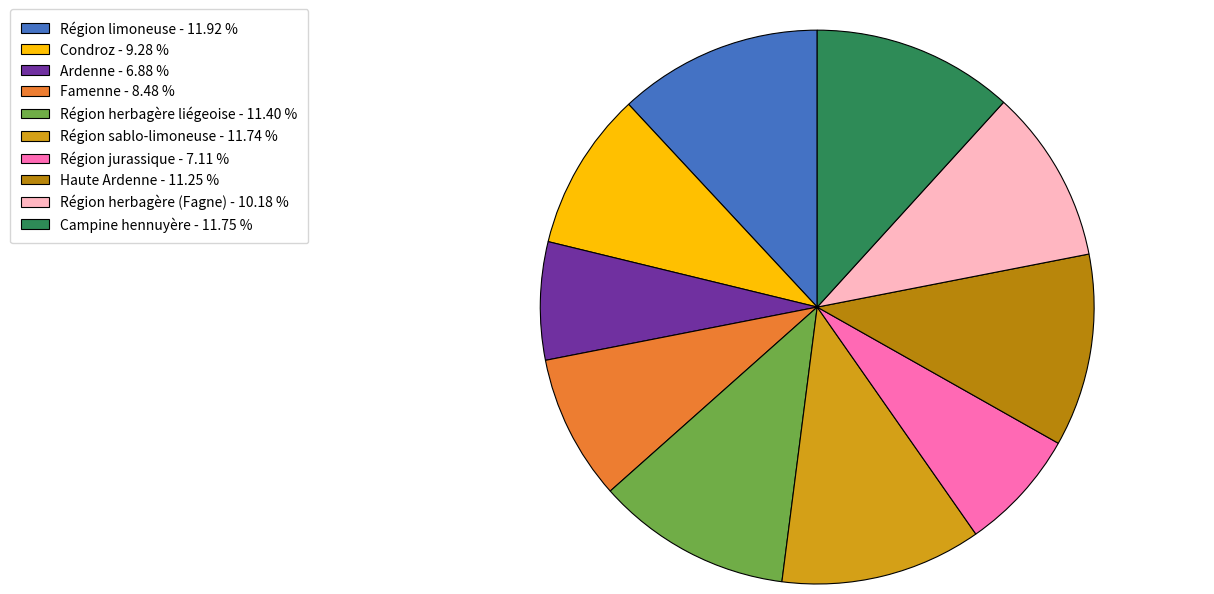

What is the ratio of the value at Région herbagère liégeoise to the value at Campine hennuyère?

1.0